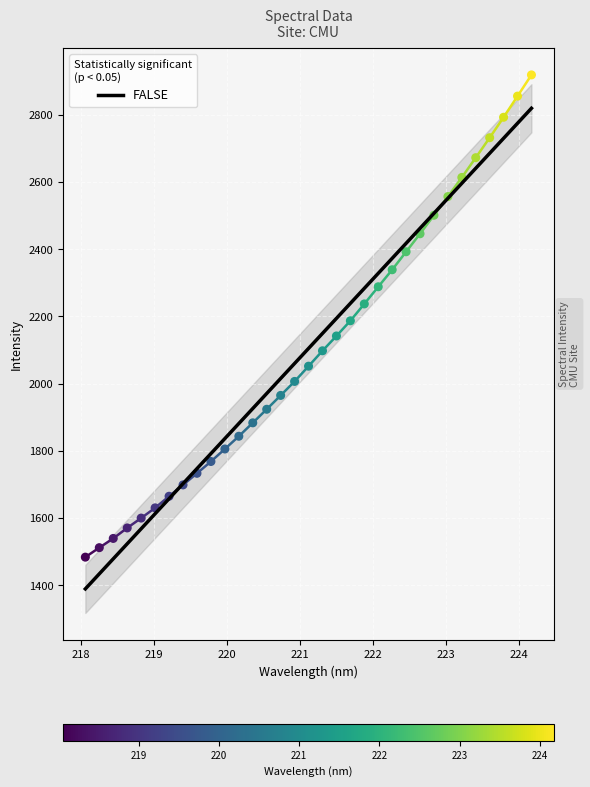

What is the change in value from 219.9712 to 223.2172?

+807.8